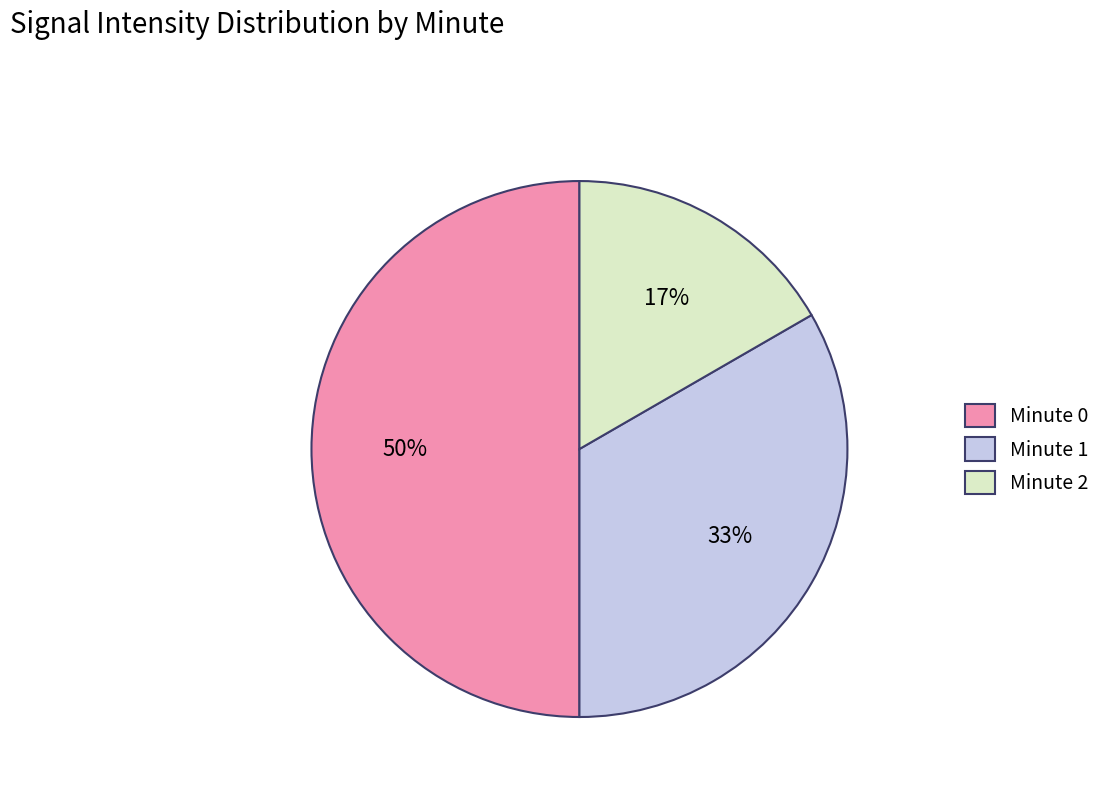

To the nearest percent, what is the combined percentage of Minute 1 and Minute 2?

50%